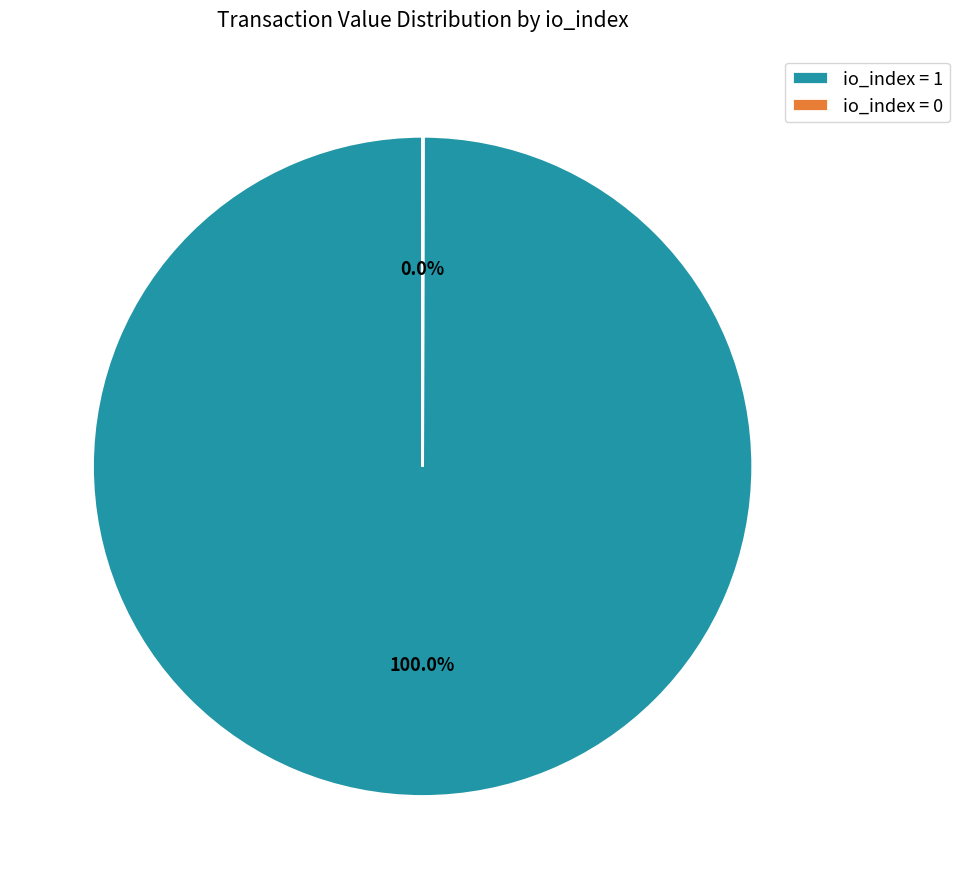

Which slice is the largest?

io_index = 1